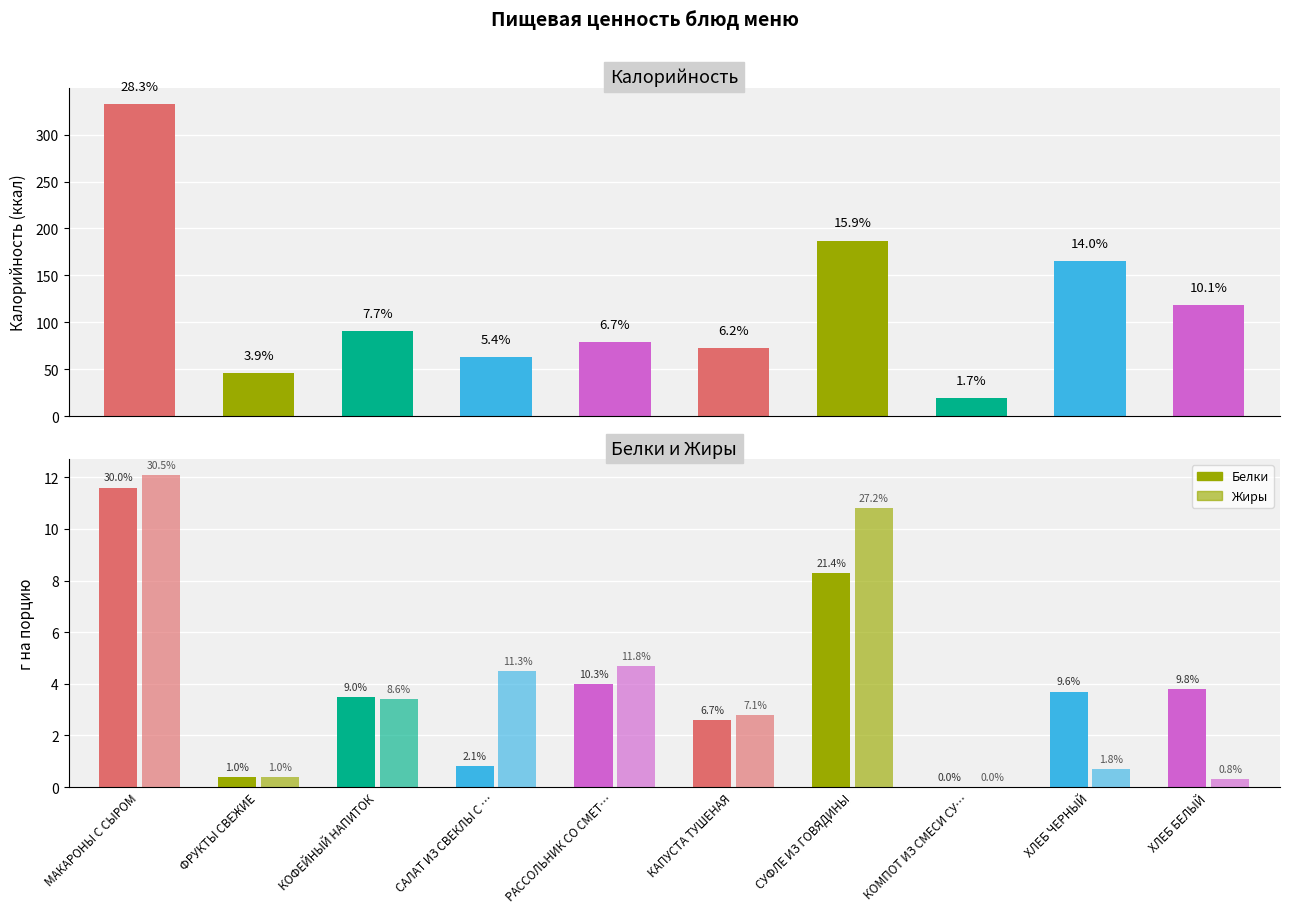

Reading right to left, list all the values displayed in this chart.

Калорийность: ХЛЕБ БЕЛЫЙ=118.4	ХЛЕБ ЧЕРНЫЙ=165.1	КОМПОТ ИЗ СМЕСИ СУ…=19.4	СУФЛЕ ИЗ ГОВЯДИНЫ=187.1	КАПУСТА ТУШЕНАЯ=73.0	РАССОЛЬНИК СО СМЕТ…=79.1	САЛАТ ИЗ СВЕКЛЫ С …=63.3	КОФЕЙНЫЙ НАПИТОК=91.1	ФРУКТЫ СВЕЖИЕ=46.0	МАКАРОНЫ С СЫРОМ=333.0
Белки: ХЛЕБ БЕЛЫЙ=3.8	ХЛЕБ ЧЕРНЫЙ=3.7	КОМПОТ ИЗ СМЕСИ СУ…=0.0	СУФЛЕ ИЗ ГОВЯДИНЫ=8.3	КАПУСТА ТУШЕНАЯ=2.6	РАССОЛЬНИК СО СМЕТ…=4.0	САЛАТ ИЗ СВЕКЛЫ С …=0.8	КОФЕЙНЫЙ НАПИТОК=3.5	ФРУКТЫ СВЕЖИЕ=0.4	МАКАРОНЫ С СЫРОМ=11.6
Жиры: ХЛЕБ БЕЛЫЙ=0.3	ХЛЕБ ЧЕРНЫЙ=0.7	КОМПОТ ИЗ СМЕСИ СУ…=0.0	СУФЛЕ ИЗ ГОВЯДИНЫ=10.8	КАПУСТА ТУШЕНАЯ=2.8	РАССОЛЬНИК СО СМЕТ…=4.7	САЛАТ ИЗ СВЕКЛЫ С …=4.5	КОФЕЙНЫЙ НАПИТОК=3.4	ФРУКТЫ СВЕЖИЕ=0.4	МАКАРОНЫ С СЫРОМ=12.1